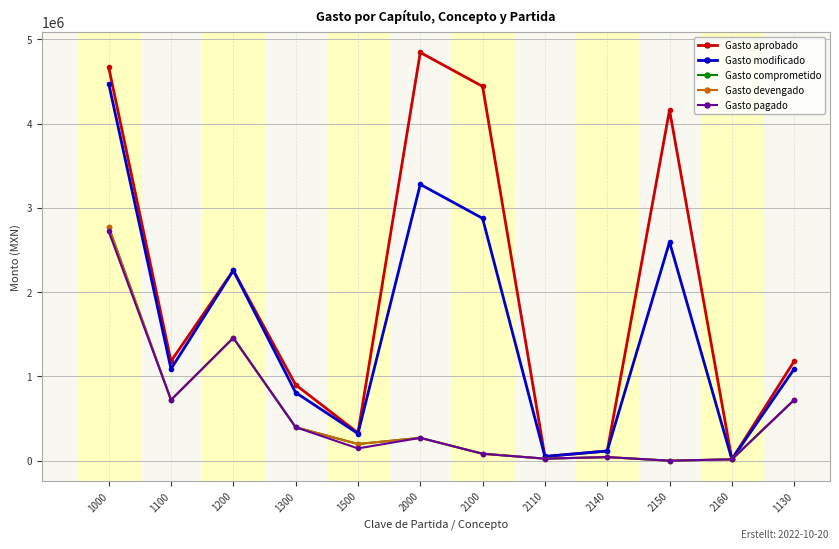

Does the chart have visible grid lines?

Yes